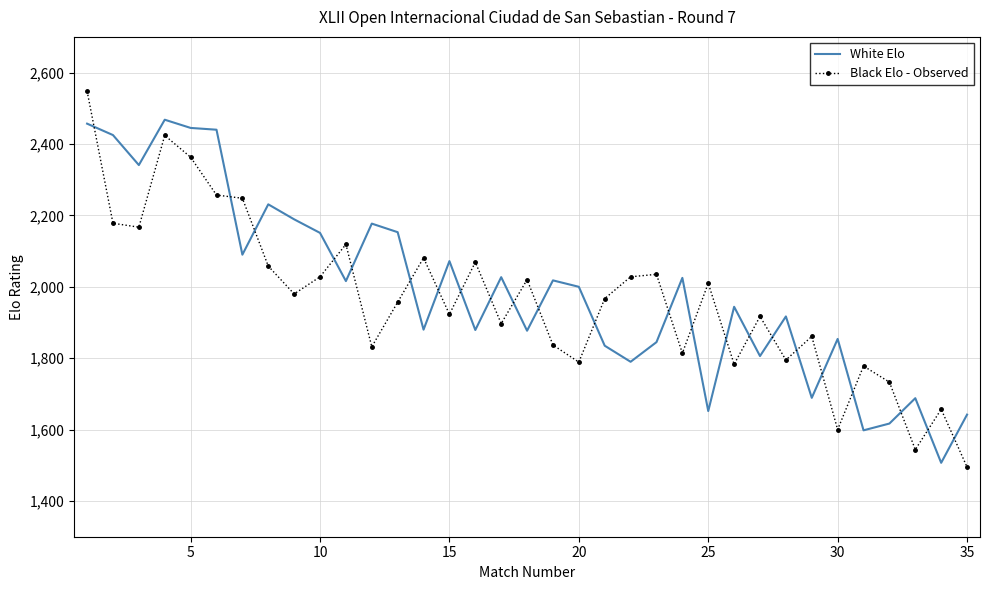

What is the difference between the maximum and minimum values in the White Elo series?

961